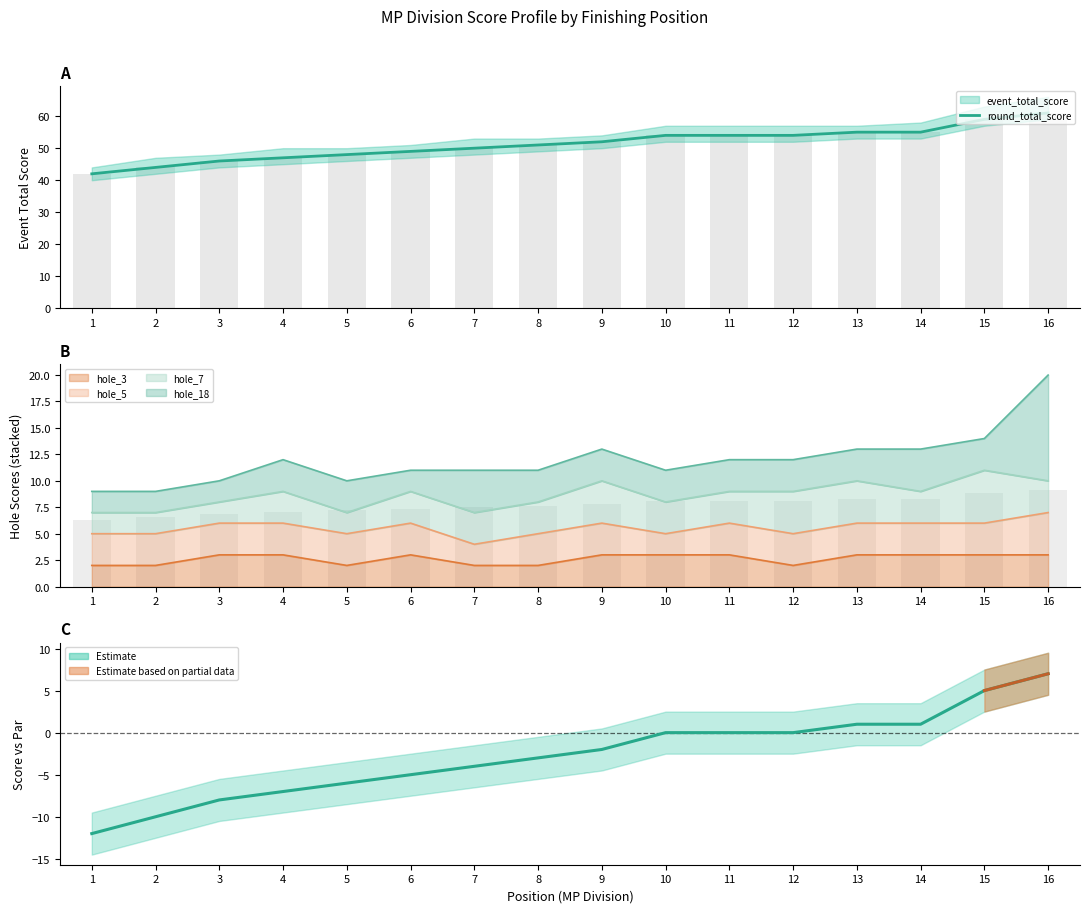

How many negative values are there?

9